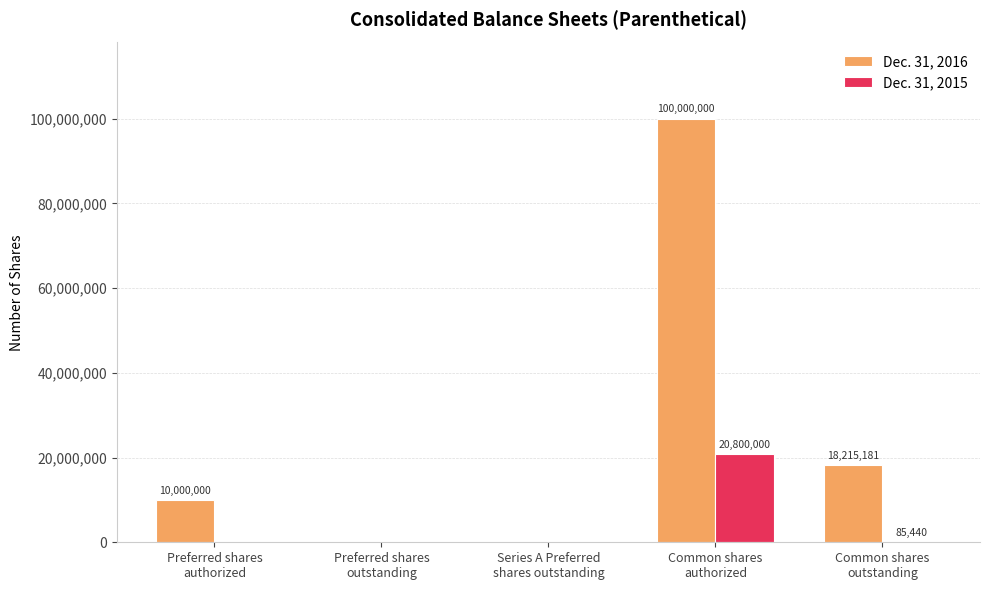

What is the sum of all Dec. 31, 2015 values?

20885440